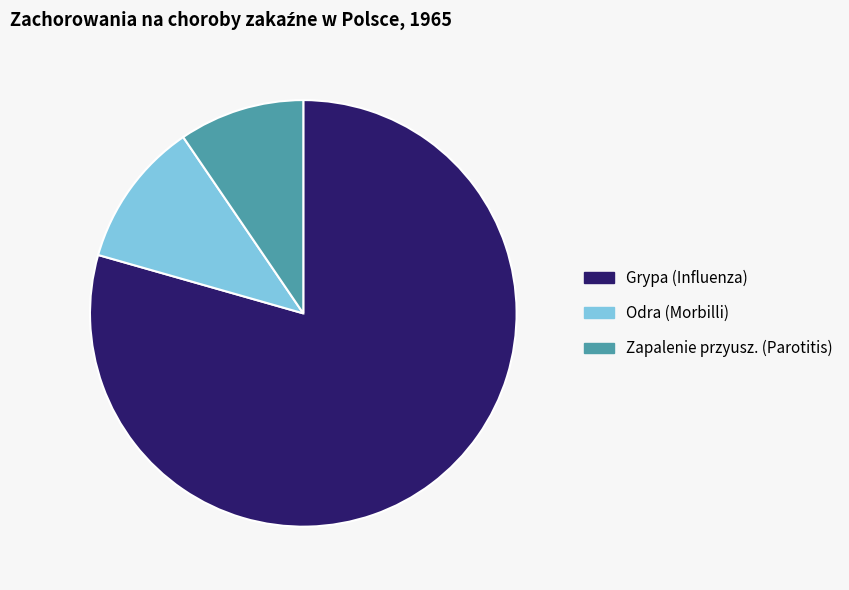

Approximately how many times larger is the value at Grypa (Influenza) compared to Odra (Morbilli)?

7.2